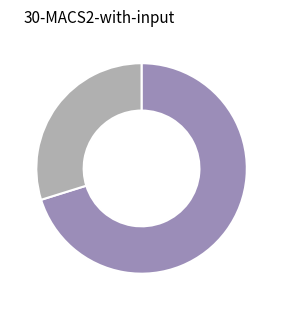

Is there any slice that represents more than half of the pie?

Yes